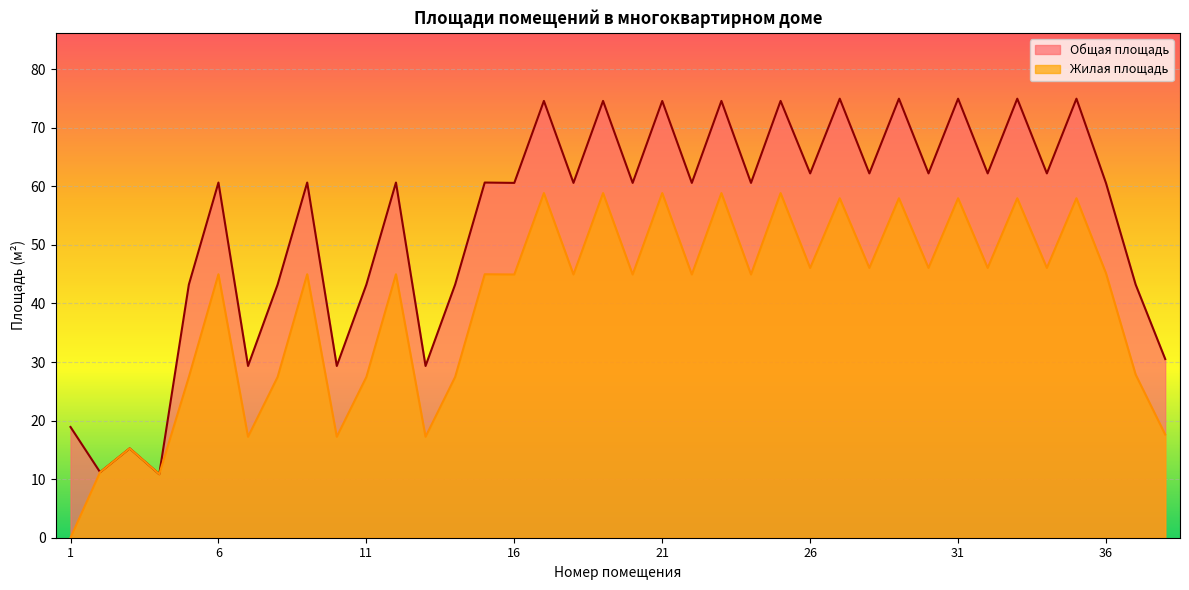

At which label is Жилая площадь closest to 29?

37